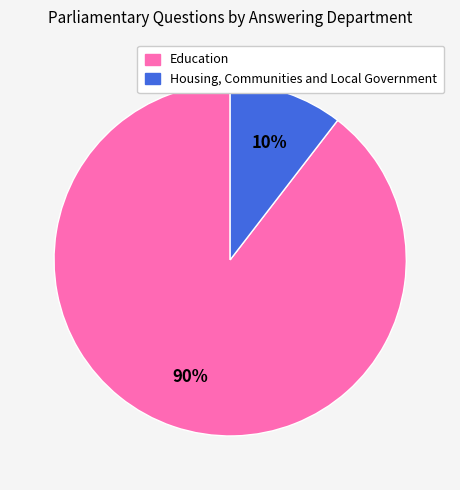

Does Housing, Communities and Local Government account for over 50% of the chart?

No